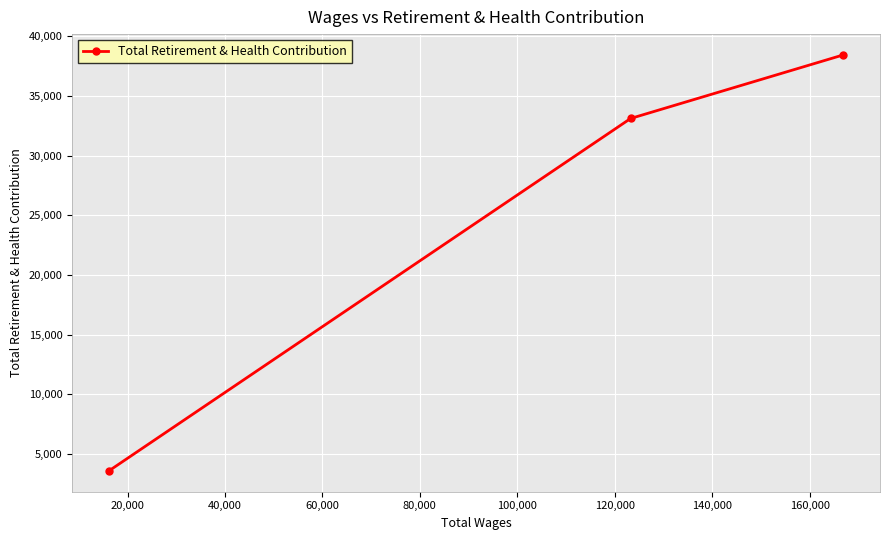

Reading left to right, list all the values displayed in this chart.

3566	33115	38444